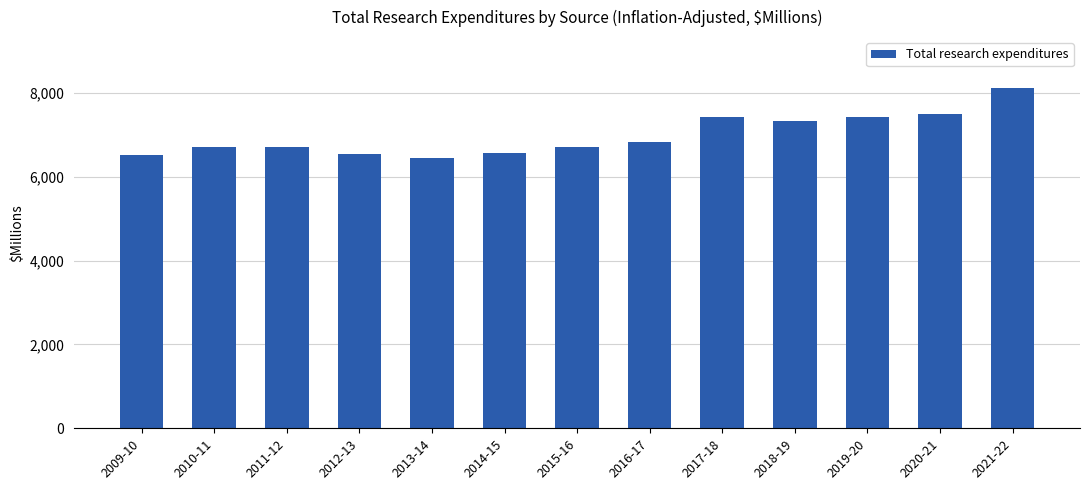

What is the change in value from 2011-12 to 2016-17?

+111.1